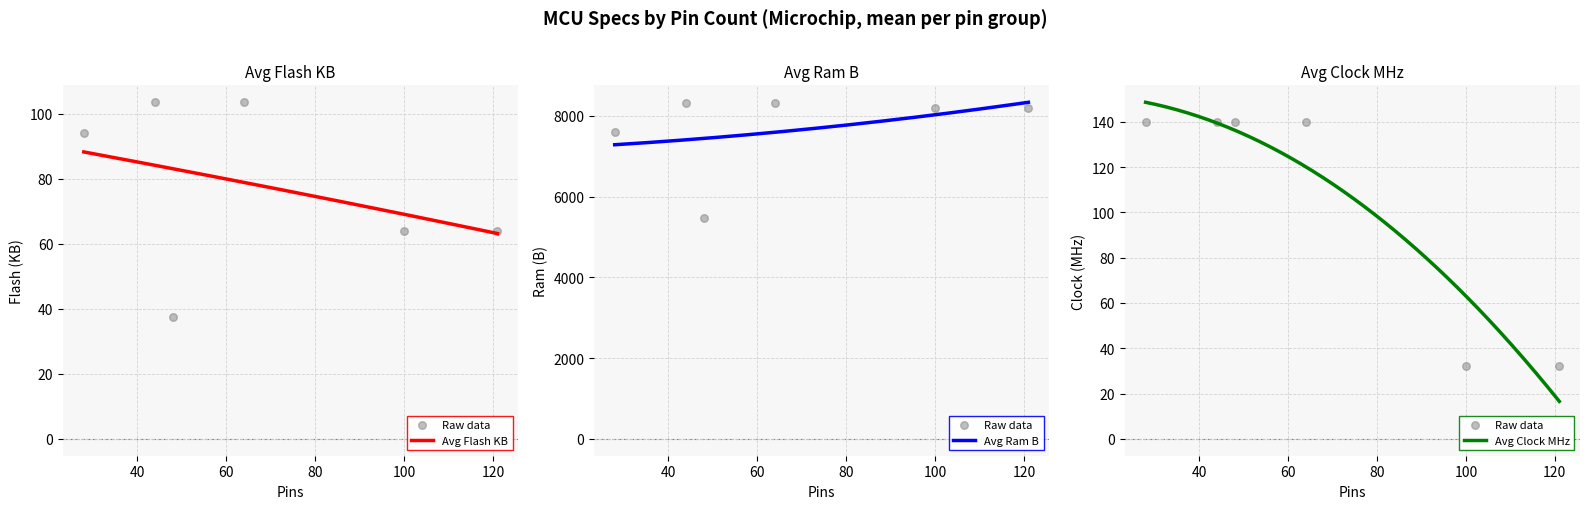

Which series has the largest total across all categories?

Ram